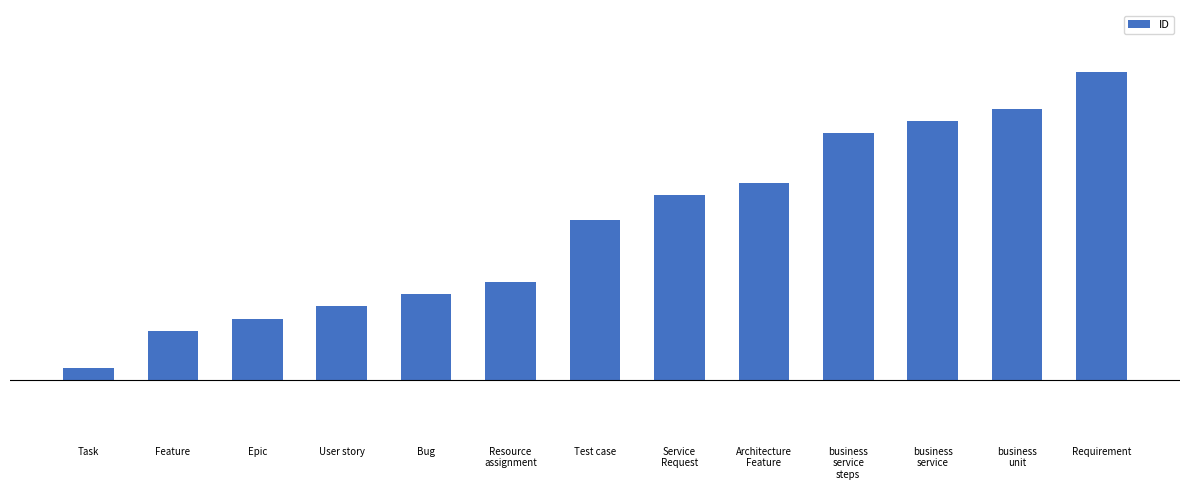

What is the minimum value shown in the chart?

1